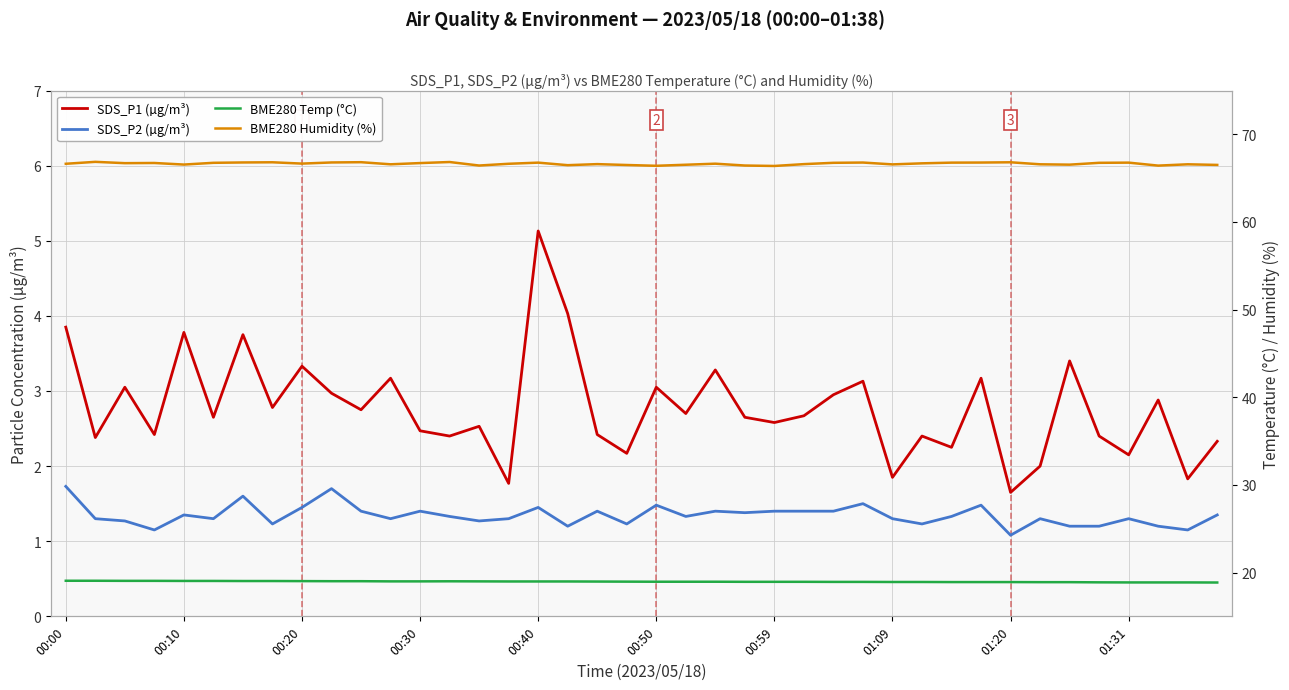

What position from the left is 30?

31